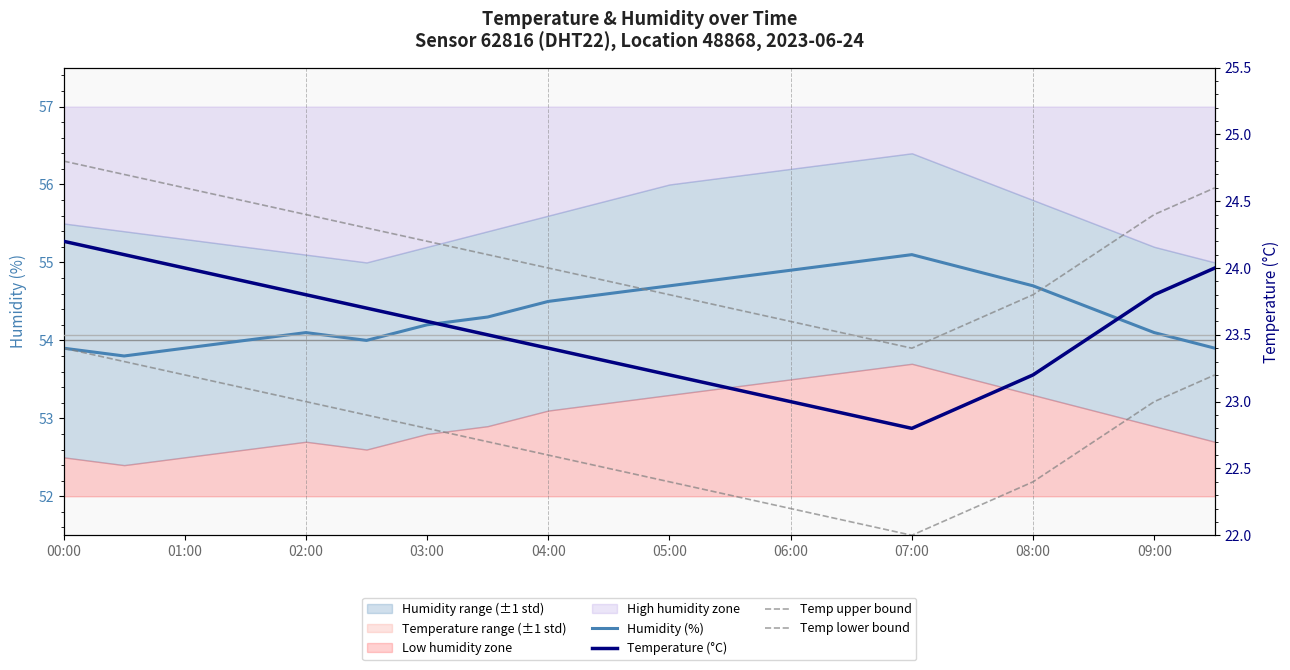

True or false: Humidity (%) has a value of 91.4 at 00:00.

False